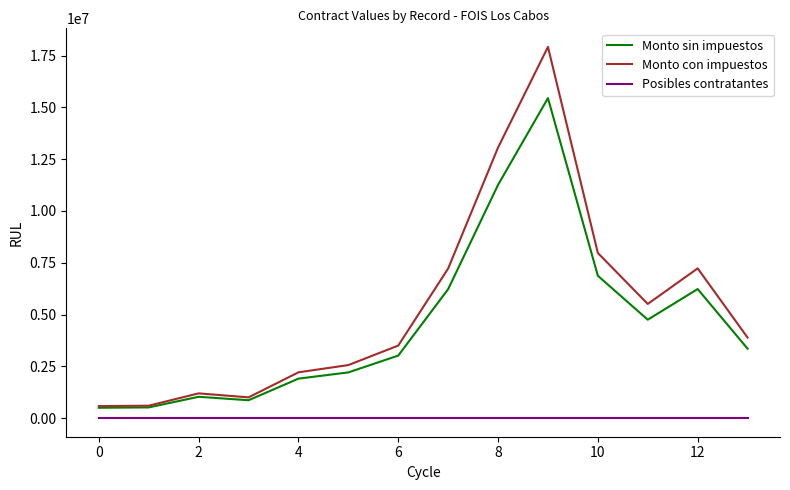

Rank the series by their maximum value, from lowest to highest.

Posibles contratantes, Monto sin impuestos, Monto con impuestos